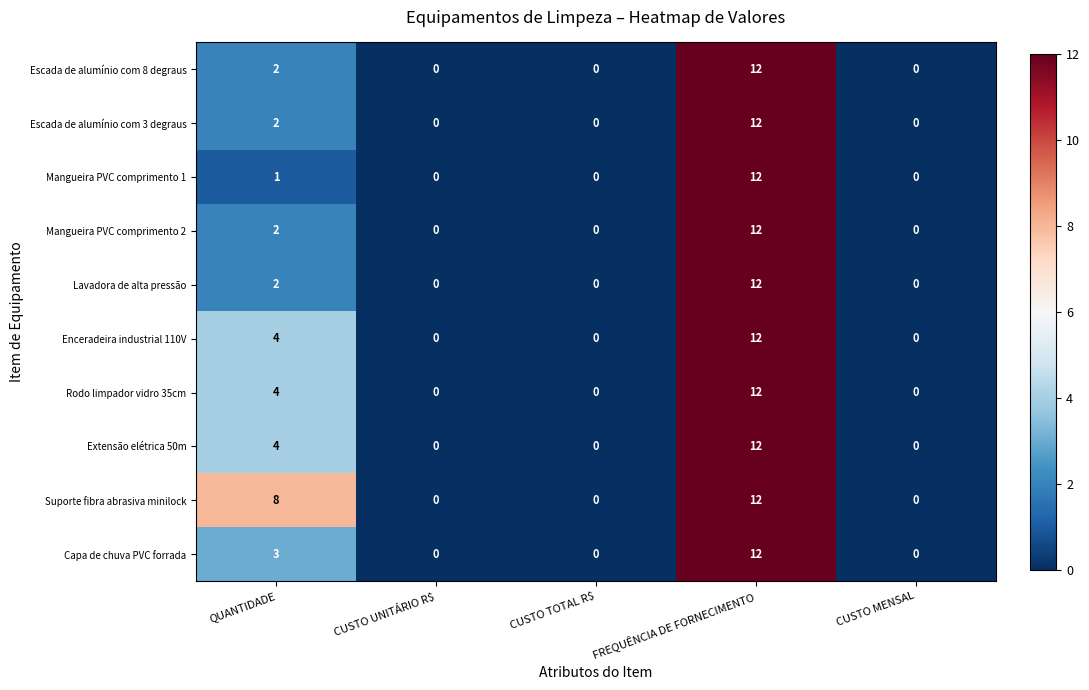

What is the spread (max minus min) of values at QUANTIDADE?

7